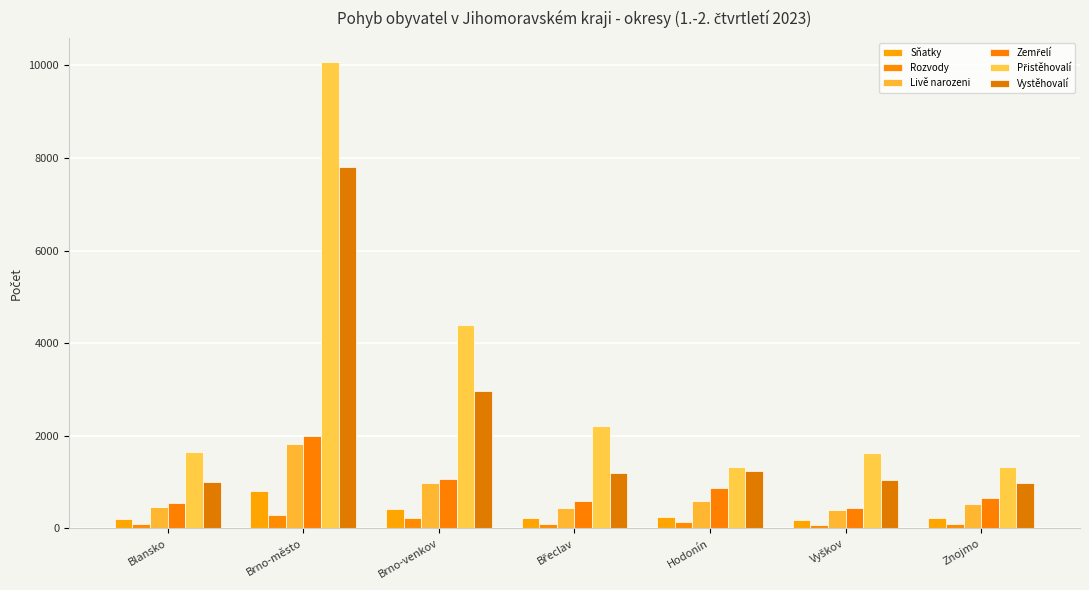

Which has a higher value, Brno-venkov or Znojmo?

Brno-venkov